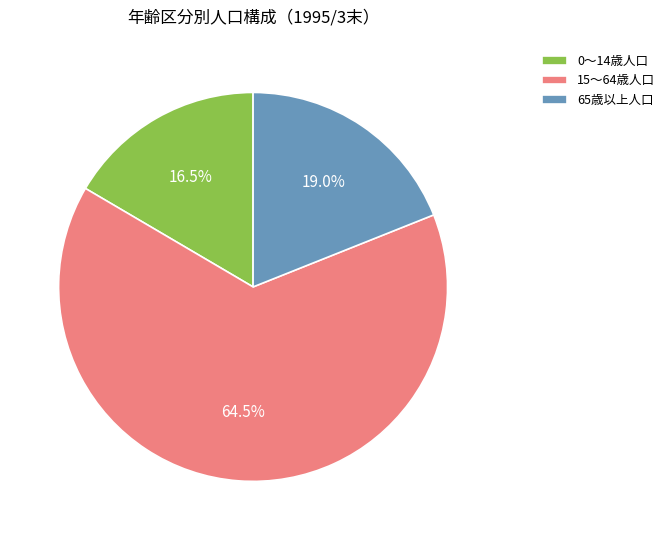

To the nearest percent, what is the average slice percentage?

33%